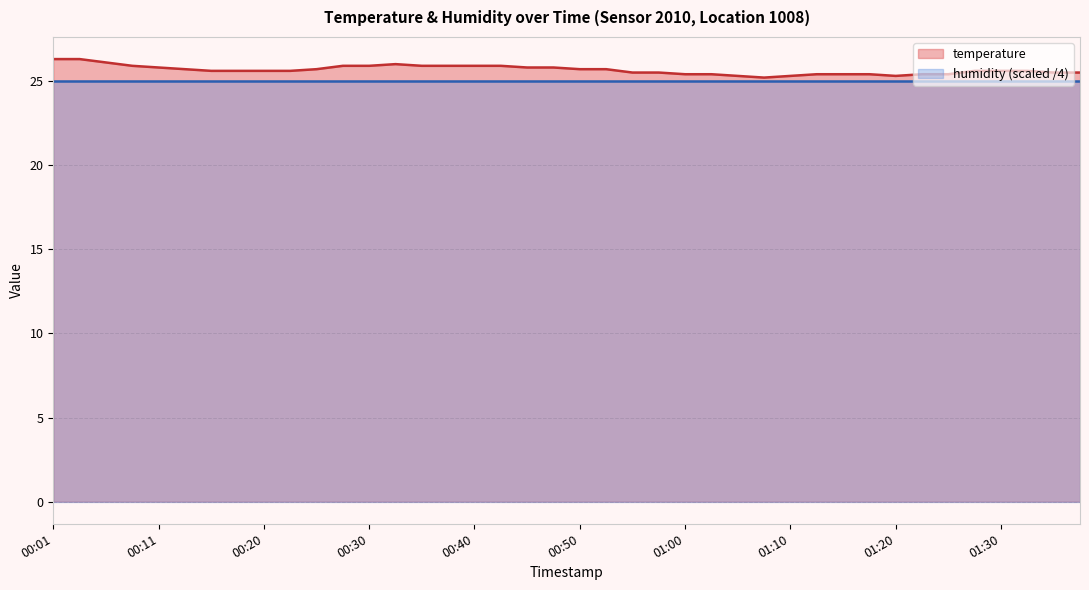

What is the label of the 8th point from the right?

01:20